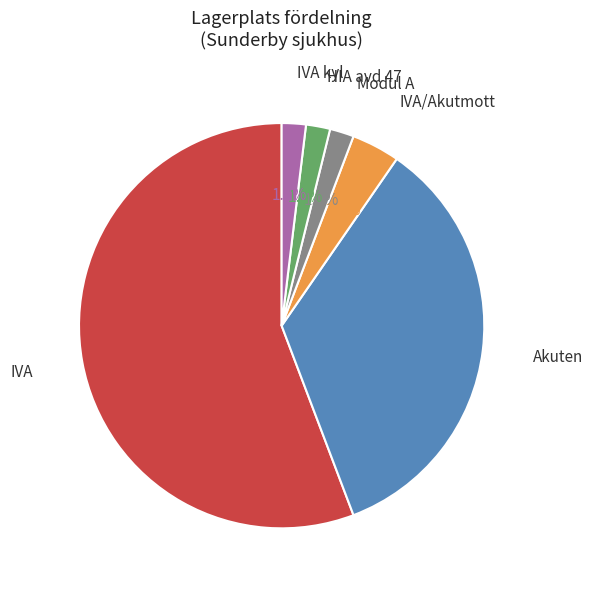

How many segments does this pie chart have?

6